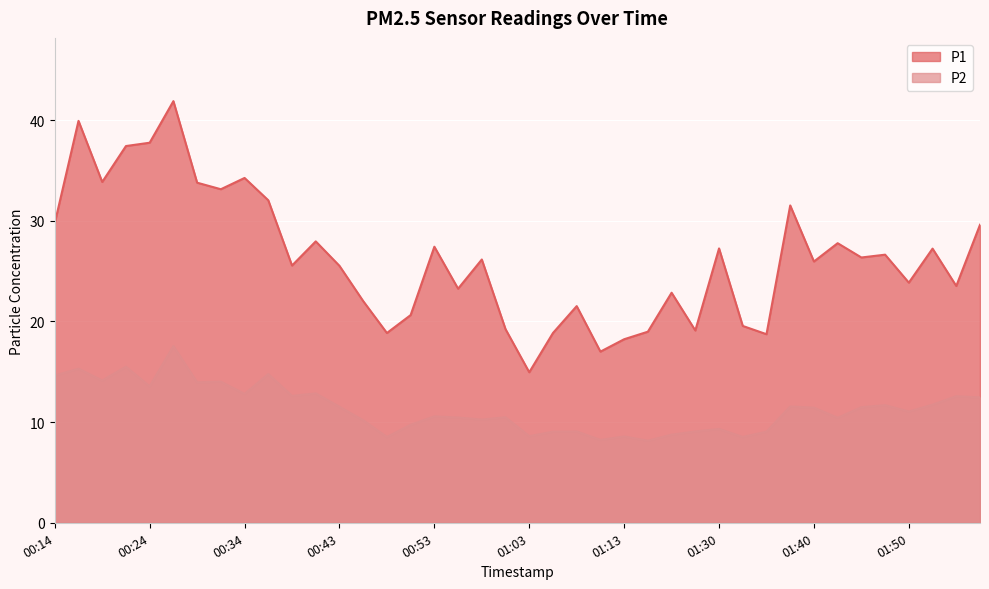

What is the value of the P1 point at the 23rd from the left?

21.5